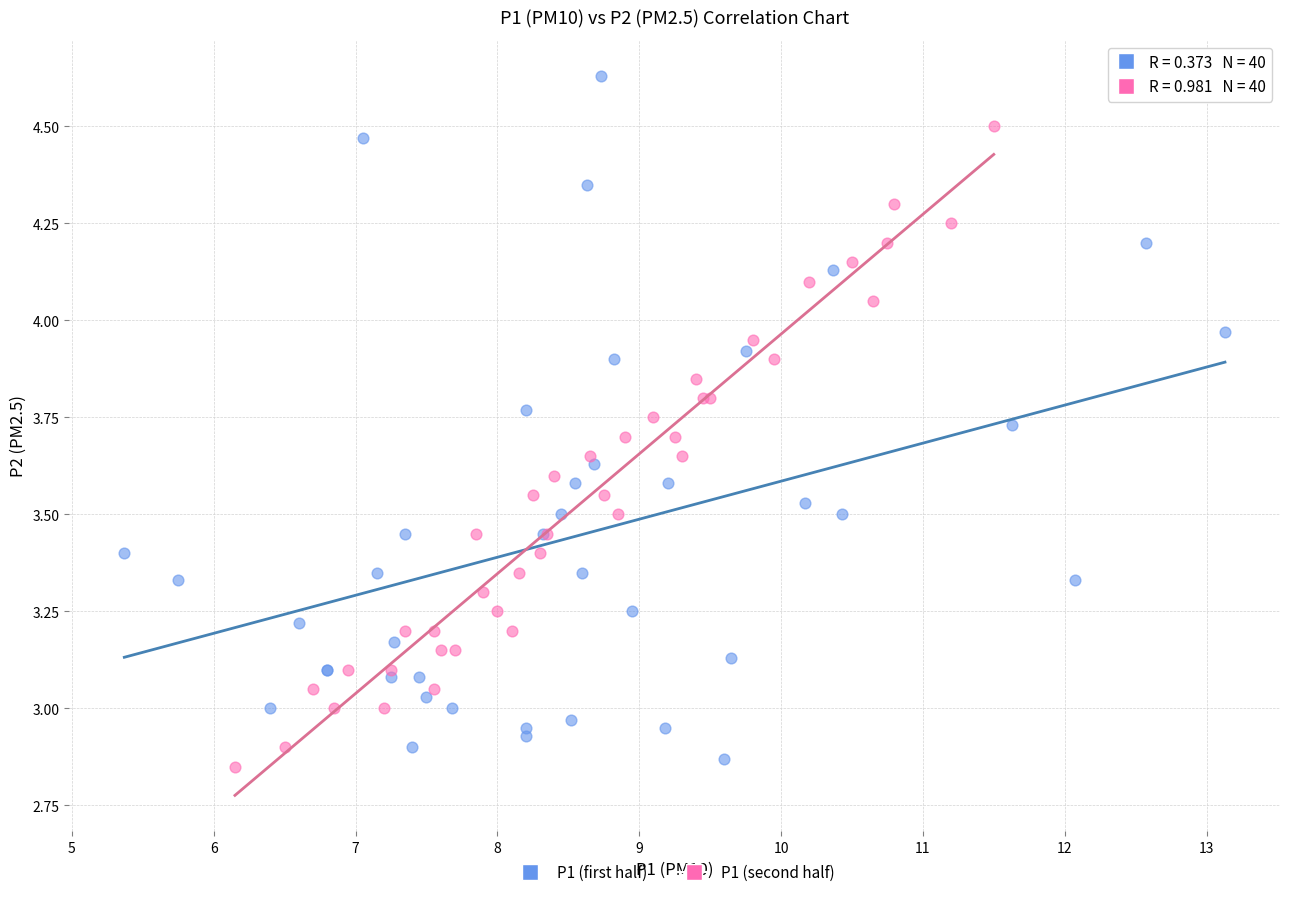

Which series reaches the maximum Y coordinate?

P1 (first half)